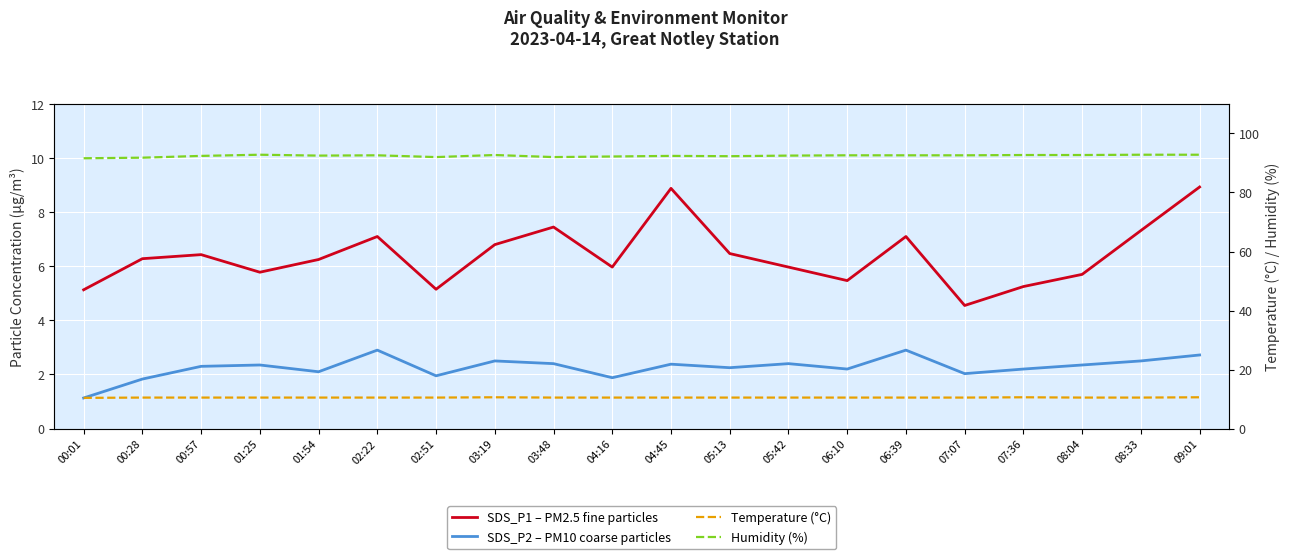

Is the value of SDS_P1 – PM2.5 fine particles at 04:45 greater than the value of SDS_P2 – PM10 coarse particles at 01:54?

Yes